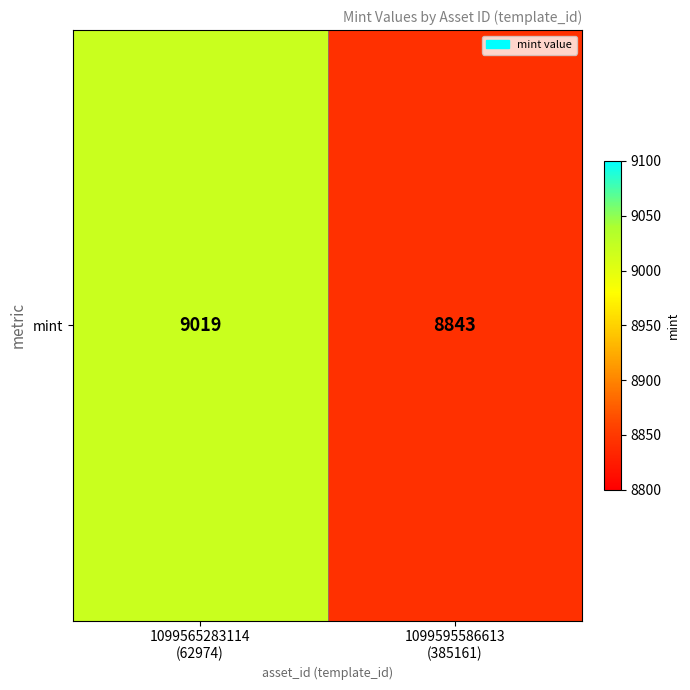

The chart shows a value of 8843 at 1099595586613
(385161). True or false?

True